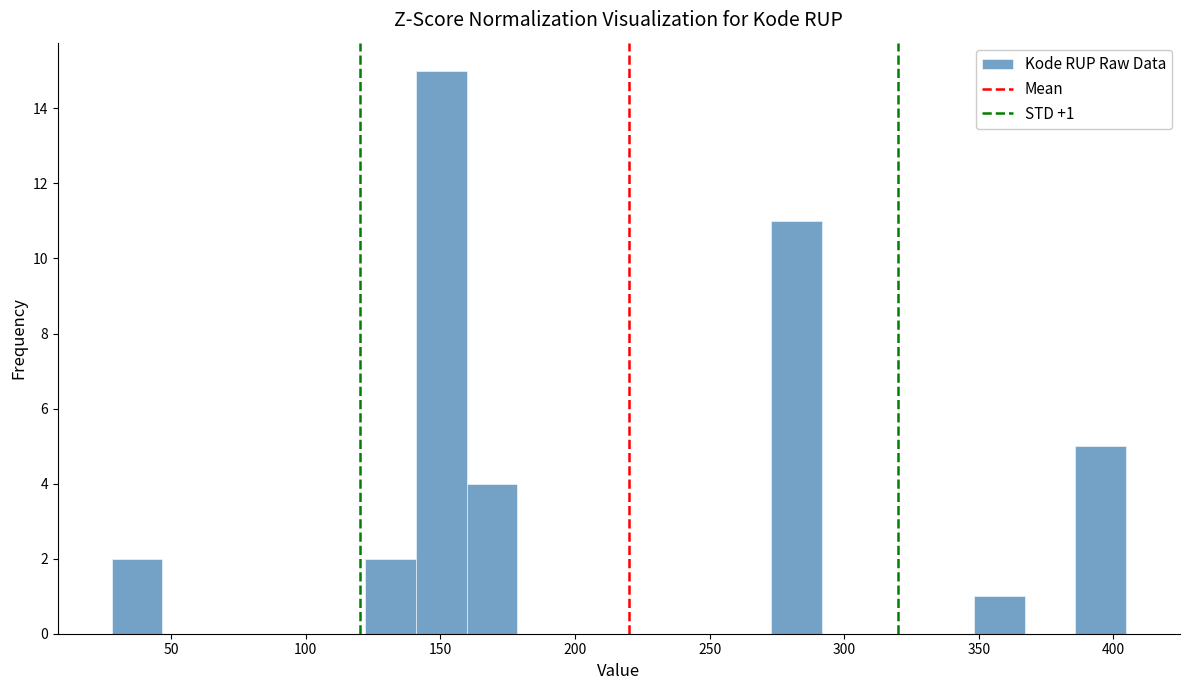

Read against the x-axis, roughly where is the centre of the tallest bar?

150